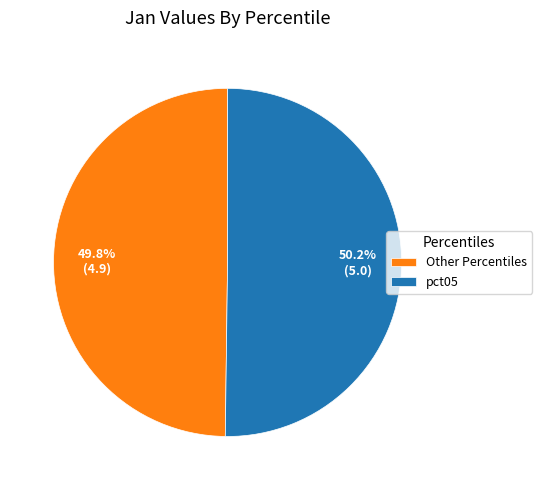

How many slices are in this pie chart?

2